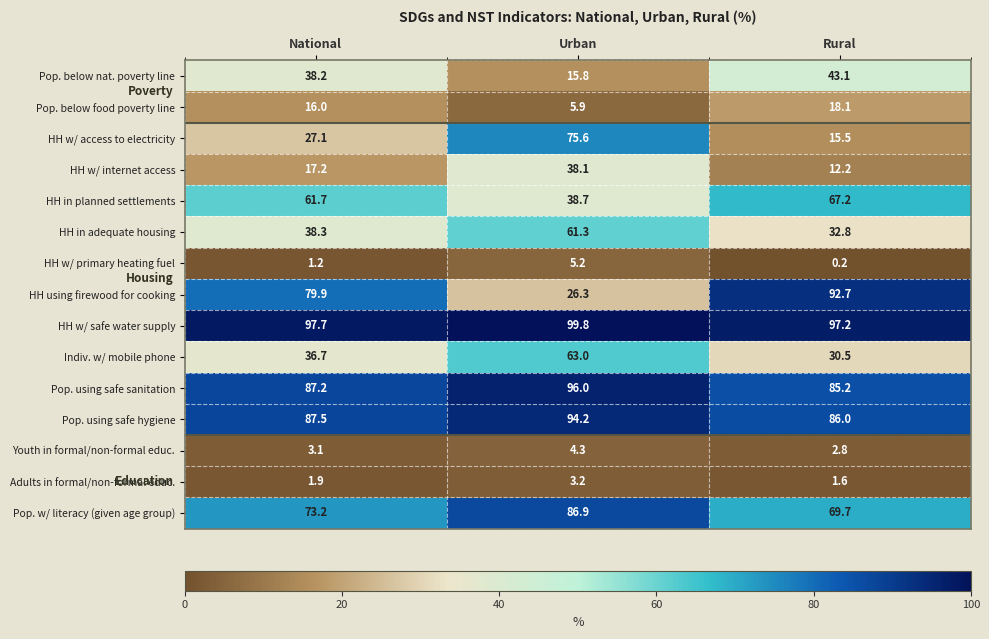

What is the total value across all series at National?

666.9